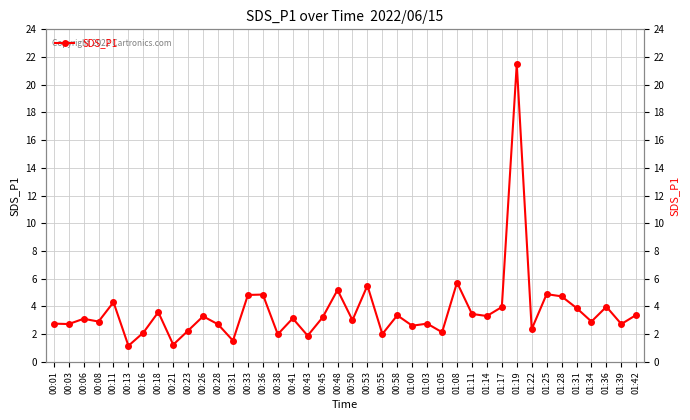

Rank the categories by value from highest to lowest.

01:19, 01:08, 00:53, 00:48, 01:25, 00:36, 00:33, 01:28, 00:11, 01:36, 01:17, 01:31, 00:18, 01:11, 01:42, 00:58, 01:14, 00:26, 00:45, 00:41, 00:06, 00:50, 00:08, 01:34, 00:01, 01:03, 00:03, 01:39, 00:28, 01:00, 01:22, 00:23, 01:05, 00:16, 00:55, 00:38, 00:43, 00:31, 00:21, 00:13